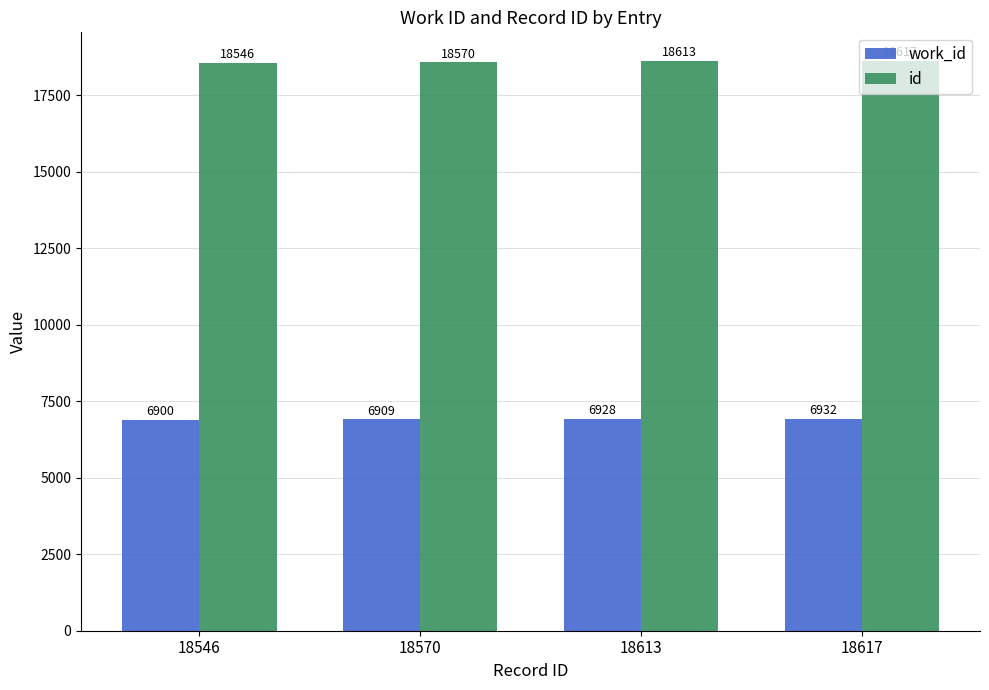

What is the sum of all id values?

74346